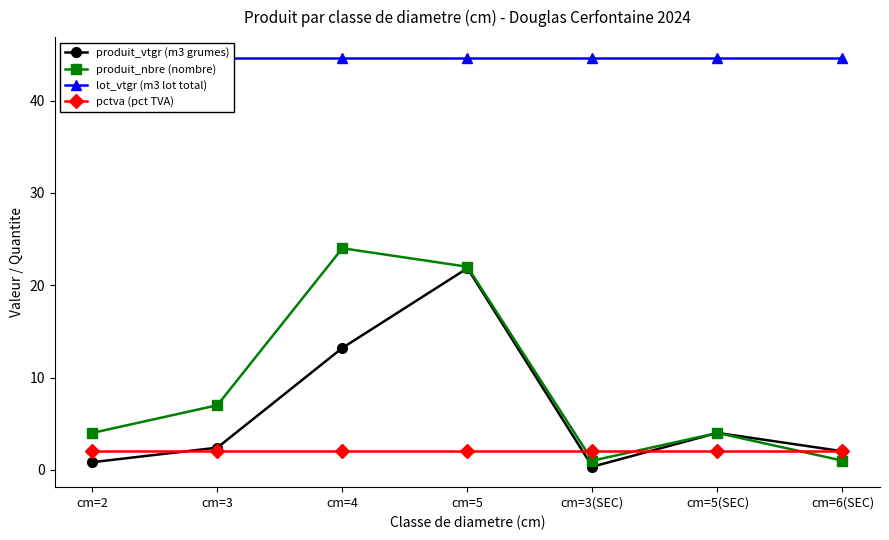

What is the maximum value for pctva (pct TVA)?

2.0